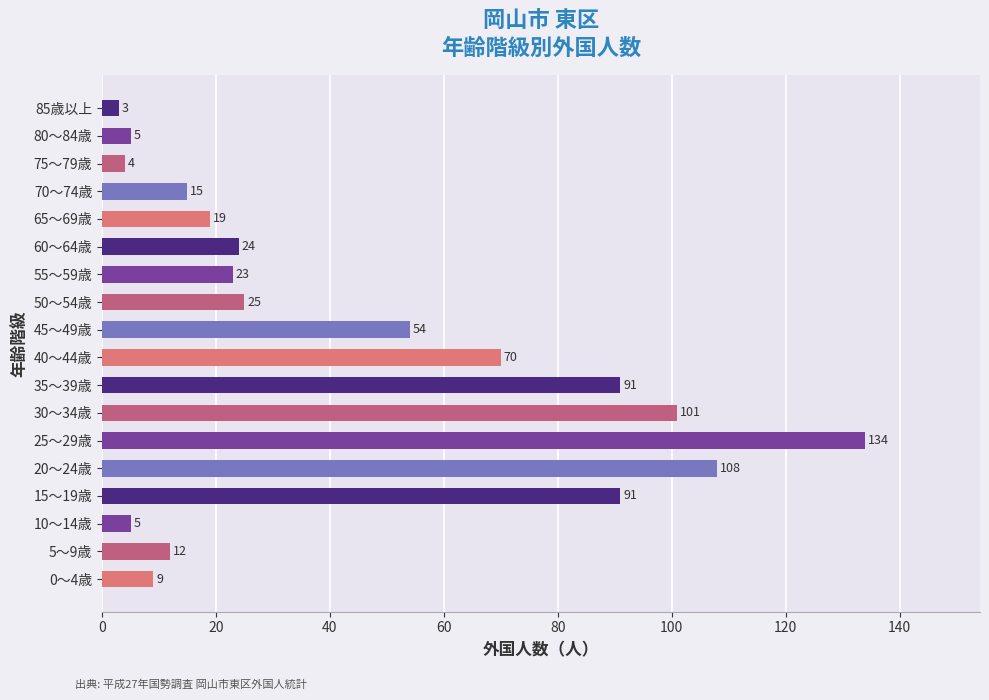

What is the smallest value displayed?

3